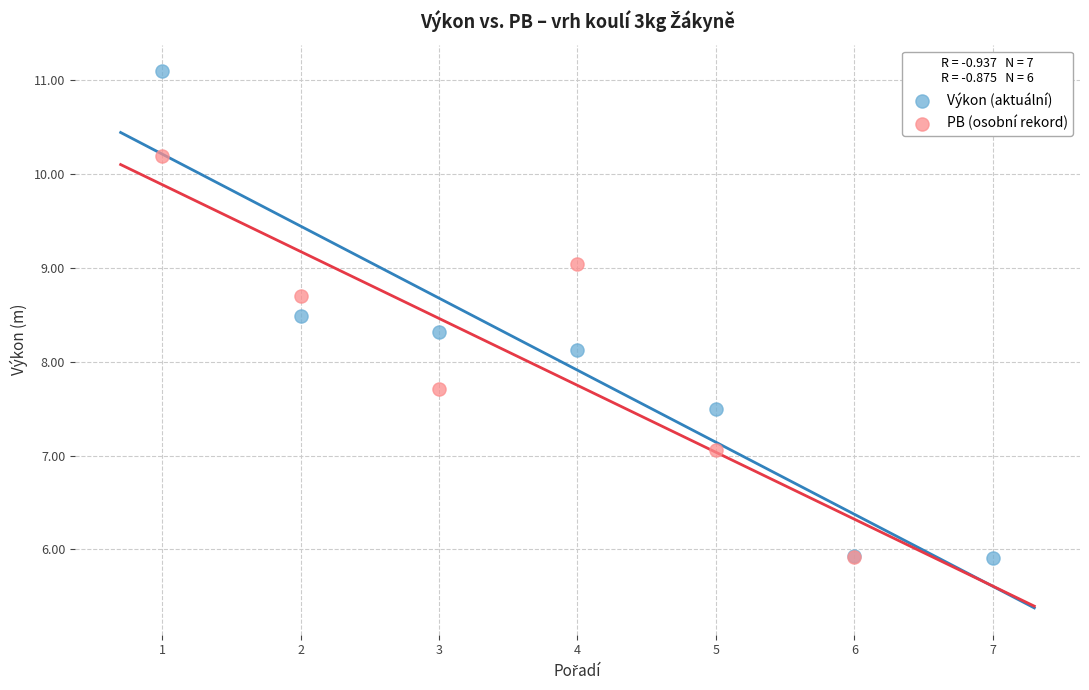

What are all the series names shown in the legend?

Výkon (aktuální), PB (osobní rekord)